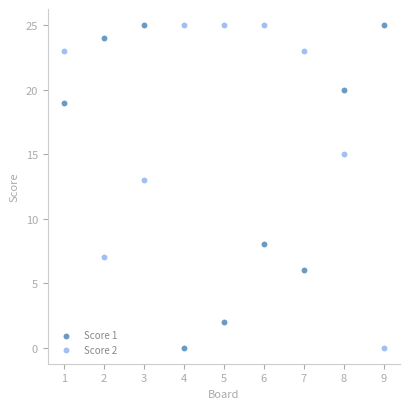

What is the X range (max minus min) for the scatter plot?

8